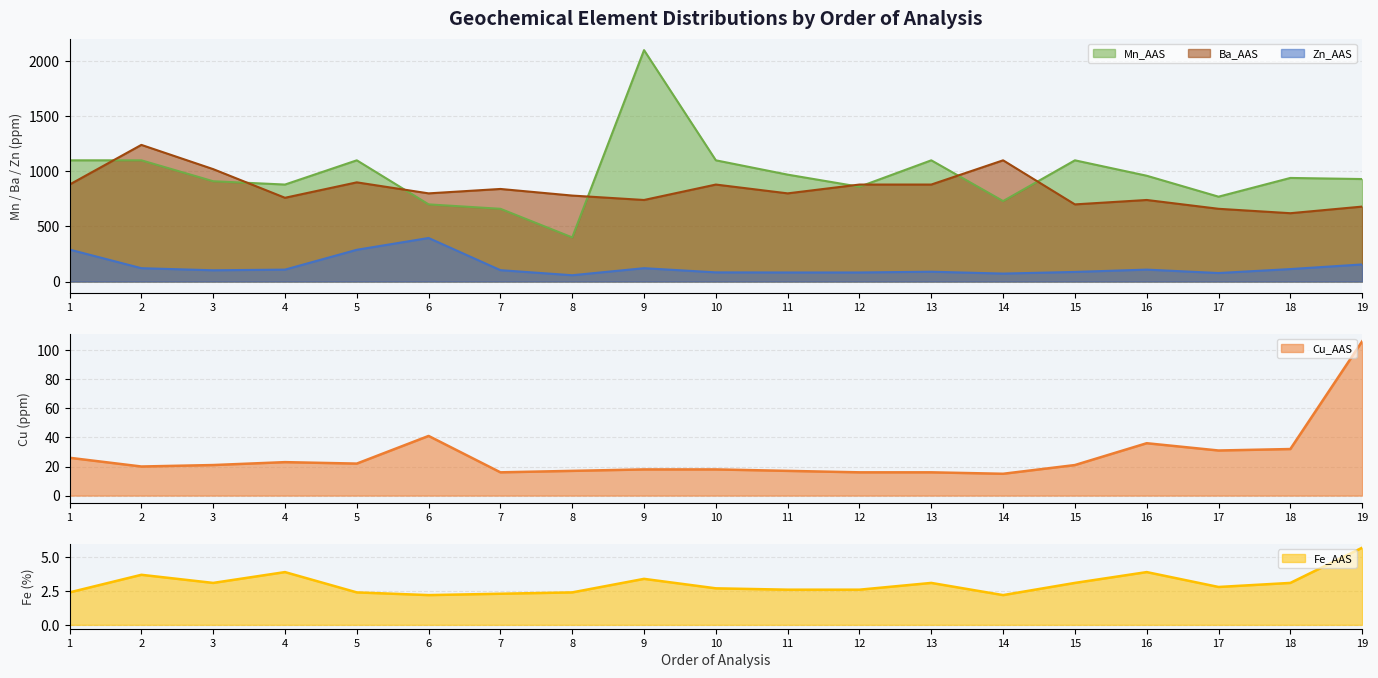

What are all the series names shown in the legend?

Zn_AAS, Cu_AAS, Mn_AAS, Fe_AAS, Ba_AAS